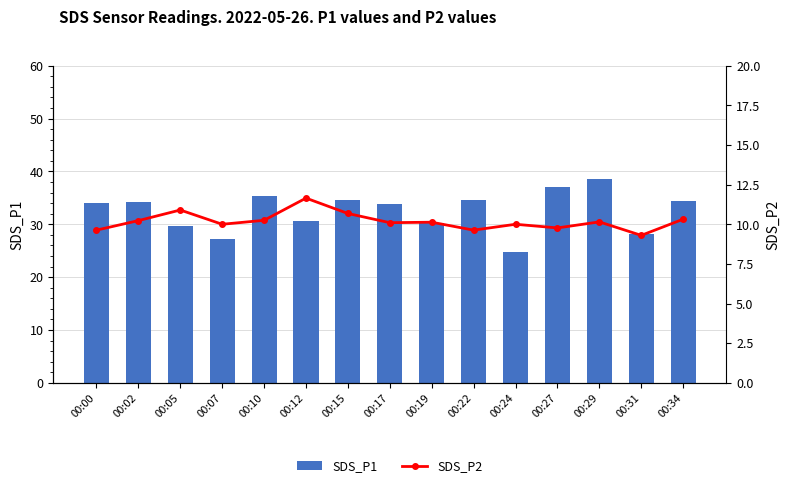

What is the average value of the SDS_P2 series?

10.2